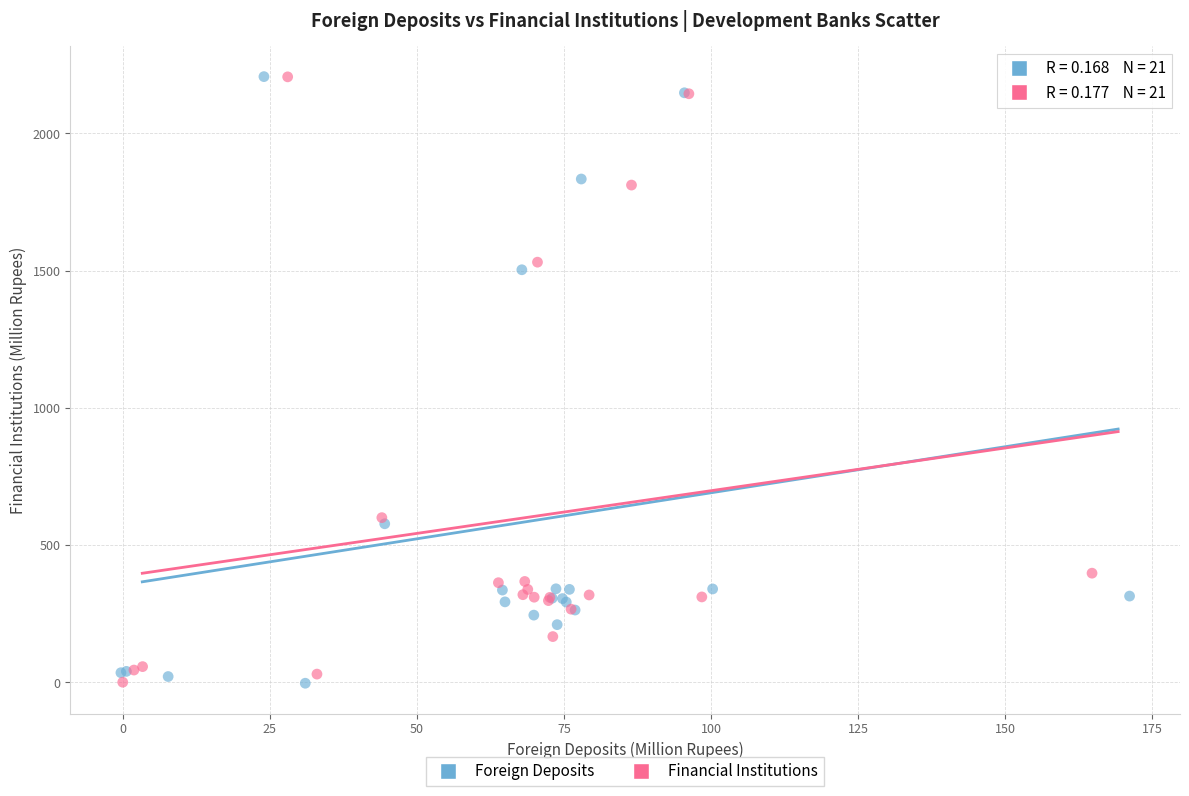

What are all the series names shown in the legend?

Foreign Deposits, Financial Institutions